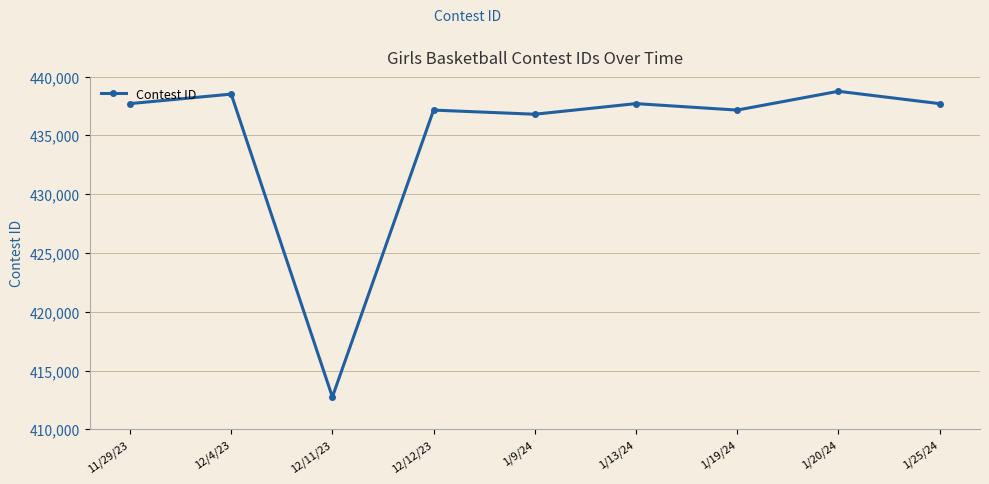

What is the label of the 8th point from the right?

12/4/23